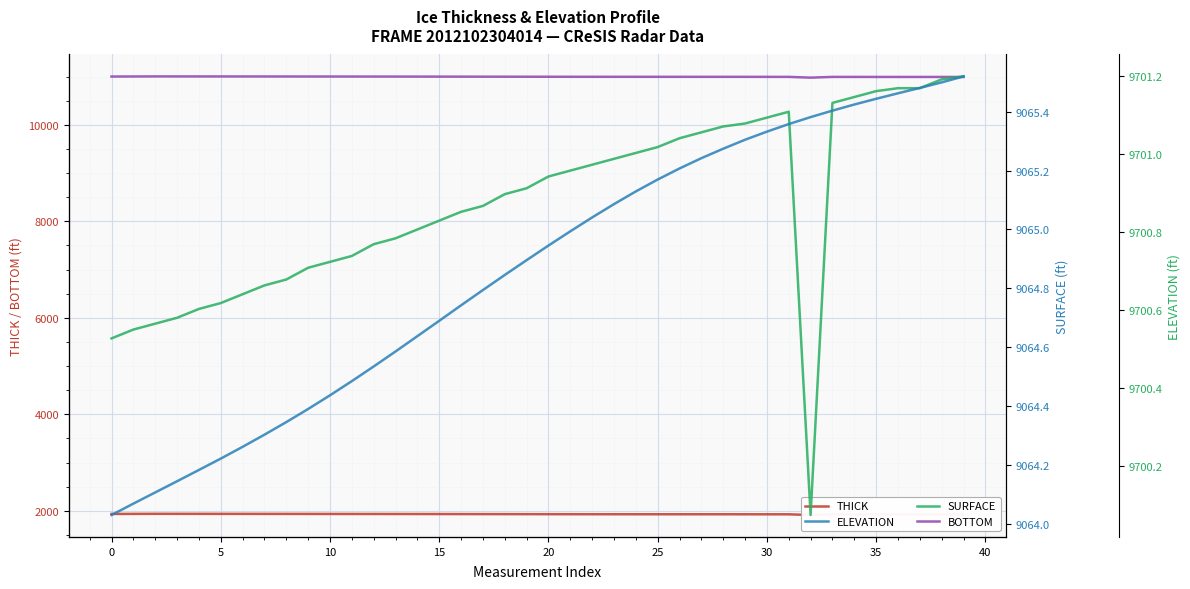

Is the value of ELEVATION at 30 greater than the value of BOTTOM at 45?

No